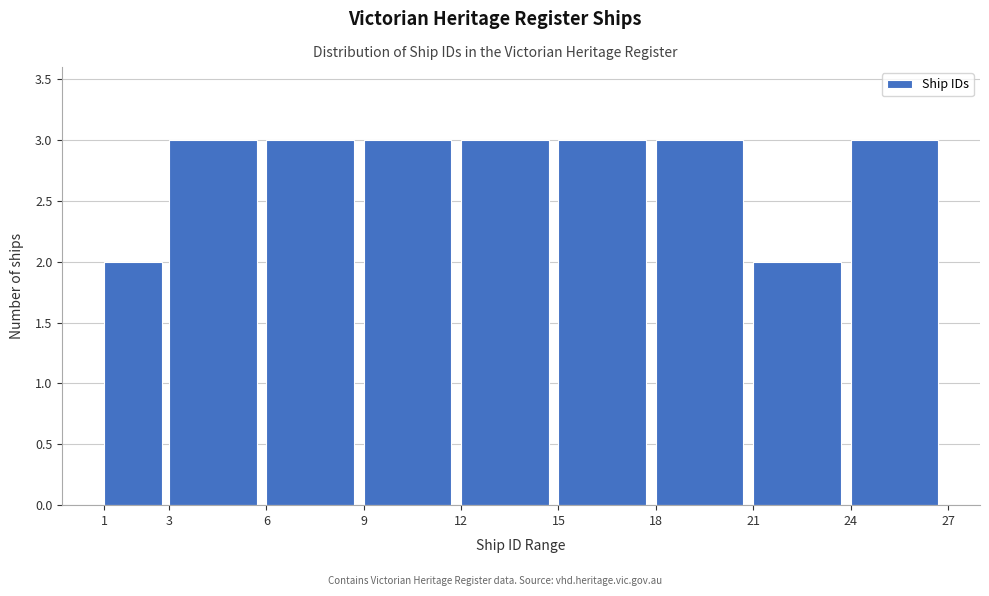

Reading left to right, list every bar in this chart as the range it spans on the x-axis followed by its height. The values are not printed on the chart, so give them approximately, as read against the axis.

1 to 3: 2
3 to 6: 3
6 to 9: 3
9 to 12: 3
12 to 15: 3
15 to 18: 3
18 to 21: 3
21 to 24: 2
24 to 27: 3